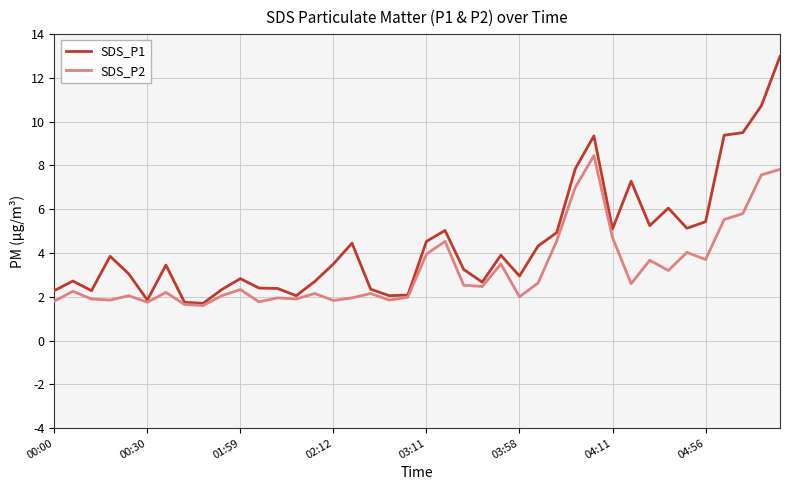

Which series has the largest total across all categories?

SDS_P1